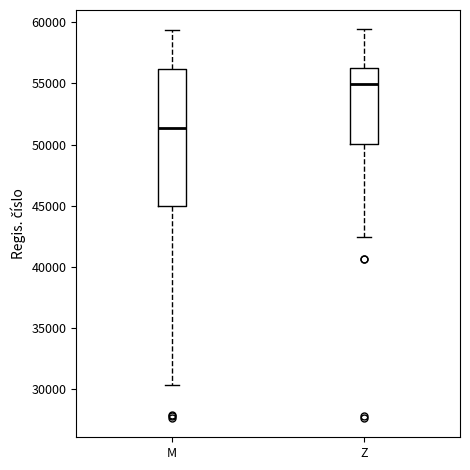

Reading left to right, transcribe this box plot: for each box, give where its median line is, the range the box spans, and where its two whiskers end, as read against the y-axis. The values are not printed on the chart, so give them approximately, as read against the axis.

M: median 51500, box 45000 to 56000, whiskers 30500 to 59500
Z: median 55000, box 50000 to 56000, whiskers 42500 to 59500